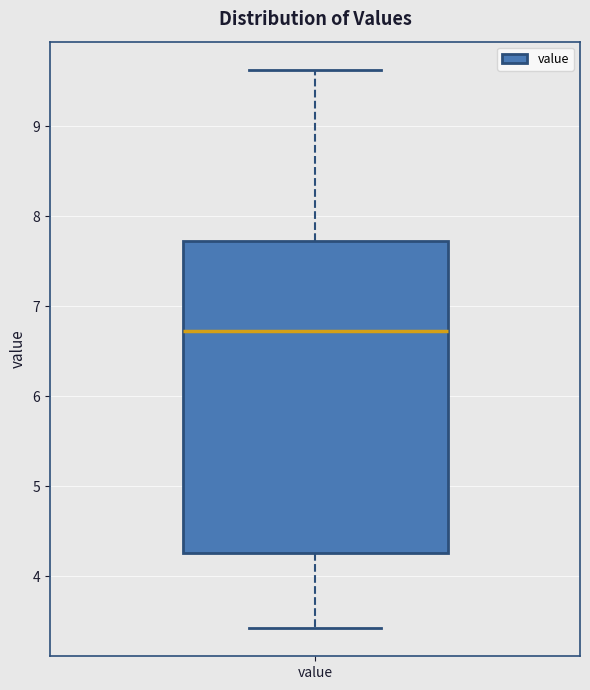

Where does the lower whisker of the box for value end on the y-axis? The values are not printed on the chart, so give them approximately, as read against the axis.

3.4